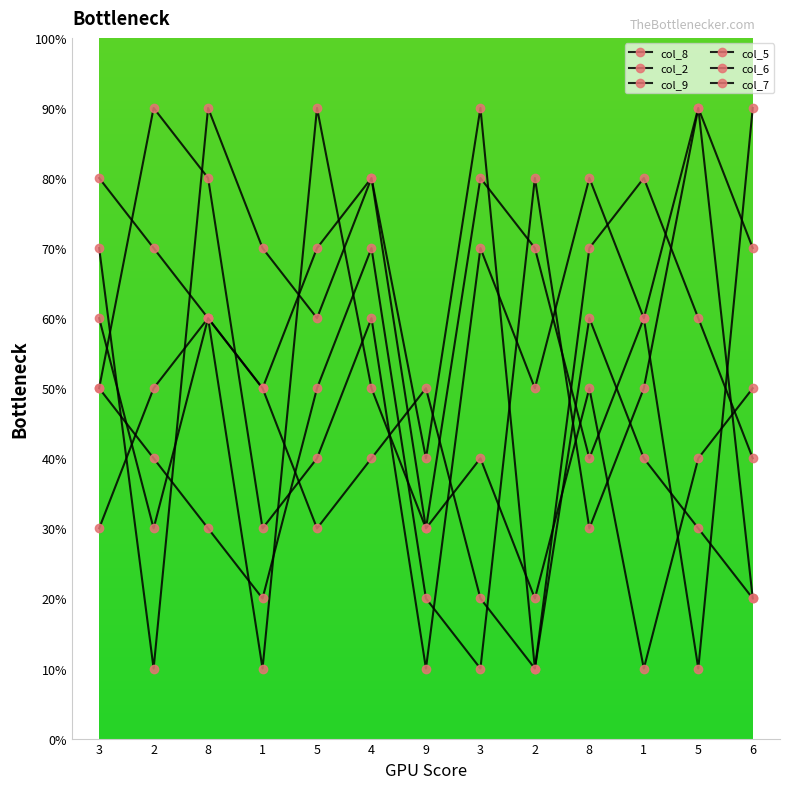

Is this an area chart (filled region under the line)?

No